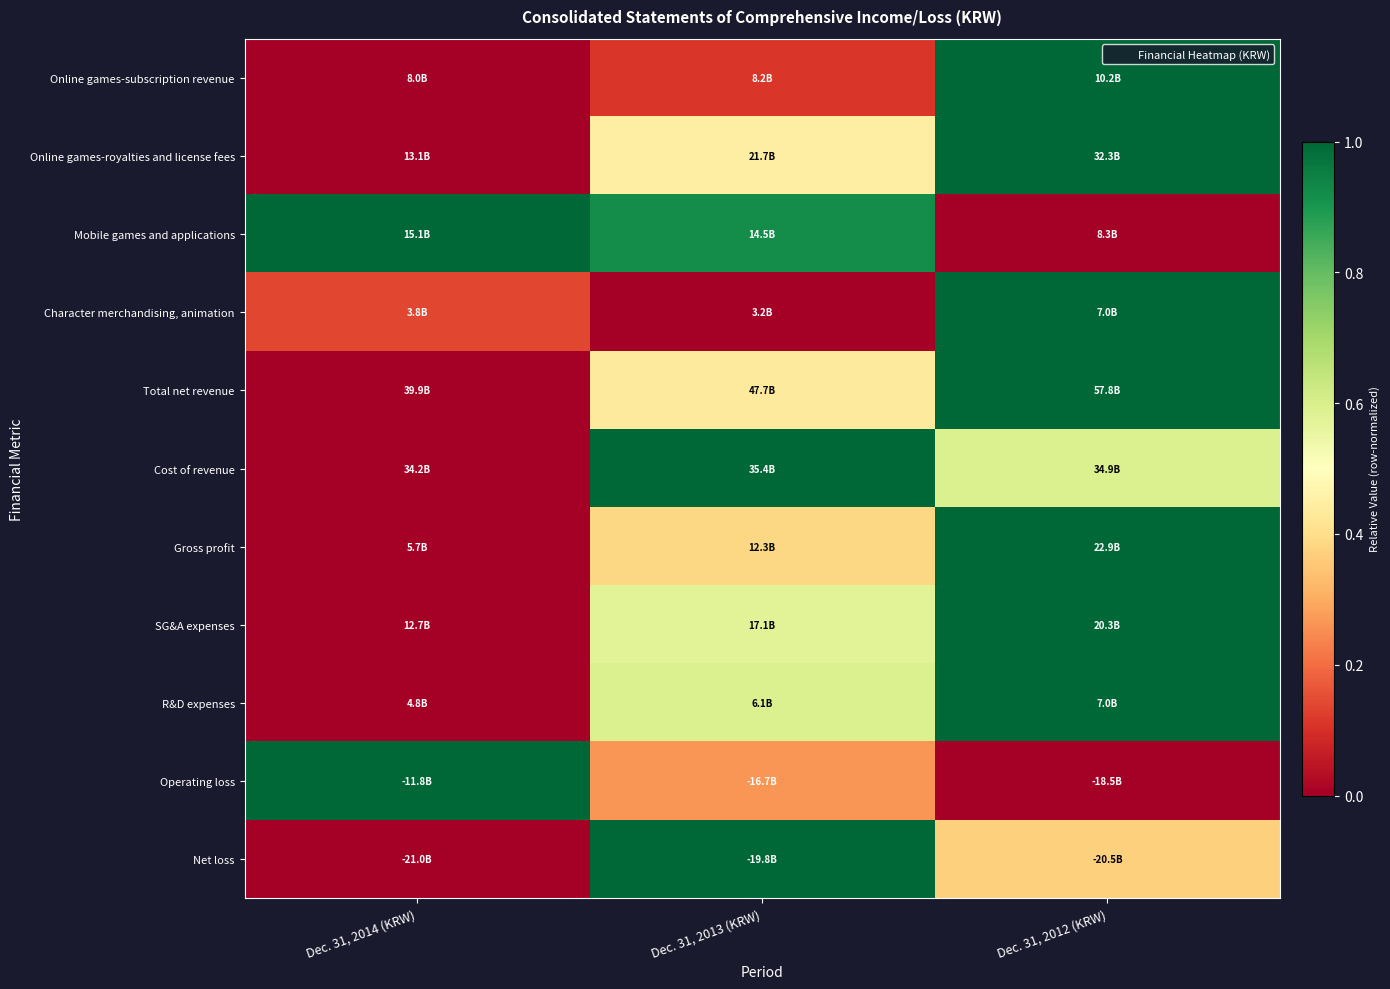

Reading left to right, what are all the values shown in this chart?

Online games-subscription revenue: Dec. 31, 2014 (KRW)=0.0	Dec. 31, 2013 (KRW)=0.1	Dec. 31, 2012 (KRW)=1.0
Online games-royalties and license fees: Dec. 31, 2014 (KRW)=0.0	Dec. 31, 2013 (KRW)=0.4	Dec. 31, 2012 (KRW)=1.0
Mobile games and applications: Dec. 31, 2014 (KRW)=1.0	Dec. 31, 2013 (KRW)=0.9	Dec. 31, 2012 (KRW)=0.0
Character merchandising, animation: Dec. 31, 2014 (KRW)=0.1	Dec. 31, 2013 (KRW)=0.0	Dec. 31, 2012 (KRW)=1.0
Total net revenue: Dec. 31, 2014 (KRW)=0.0	Dec. 31, 2013 (KRW)=0.4	Dec. 31, 2012 (KRW)=1.0
Cost of revenue: Dec. 31, 2014 (KRW)=0.0	Dec. 31, 2013 (KRW)=1.0	Dec. 31, 2012 (KRW)=0.6
Gross profit: Dec. 31, 2014 (KRW)=0.0	Dec. 31, 2013 (KRW)=0.4	Dec. 31, 2012 (KRW)=1.0
SG&A expenses: Dec. 31, 2014 (KRW)=0.0	Dec. 31, 2013 (KRW)=0.6	Dec. 31, 2012 (KRW)=1.0
R&D expenses: Dec. 31, 2014 (KRW)=0.0	Dec. 31, 2013 (KRW)=0.6	Dec. 31, 2012 (KRW)=1.0
Operating loss: Dec. 31, 2014 (KRW)=1.0	Dec. 31, 2013 (KRW)=0.3	Dec. 31, 2012 (KRW)=0.0
Net loss: Dec. 31, 2014 (KRW)=0.0	Dec. 31, 2013 (KRW)=1.0	Dec. 31, 2012 (KRW)=0.4